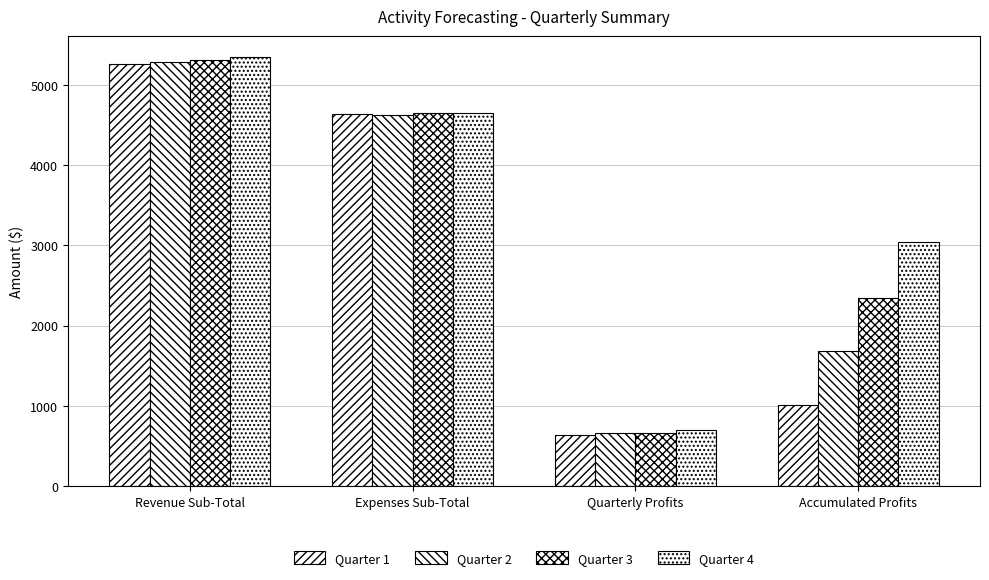

Does the chart contain any negative values?

No